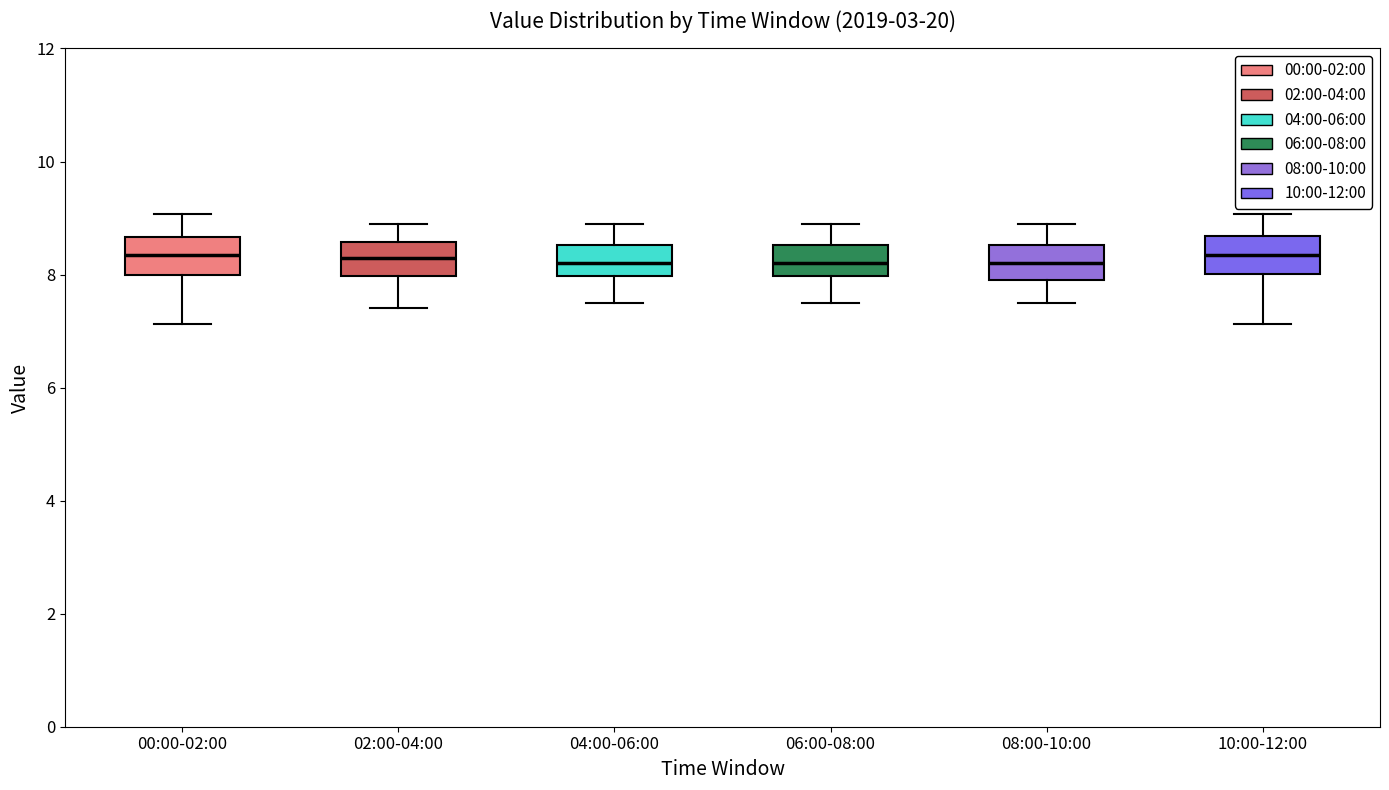

Where does the upper whisker of the box for 08:00-10:00 end on the y-axis? The values are not printed on the chart, so give them approximately, as read against the axis.

9.0